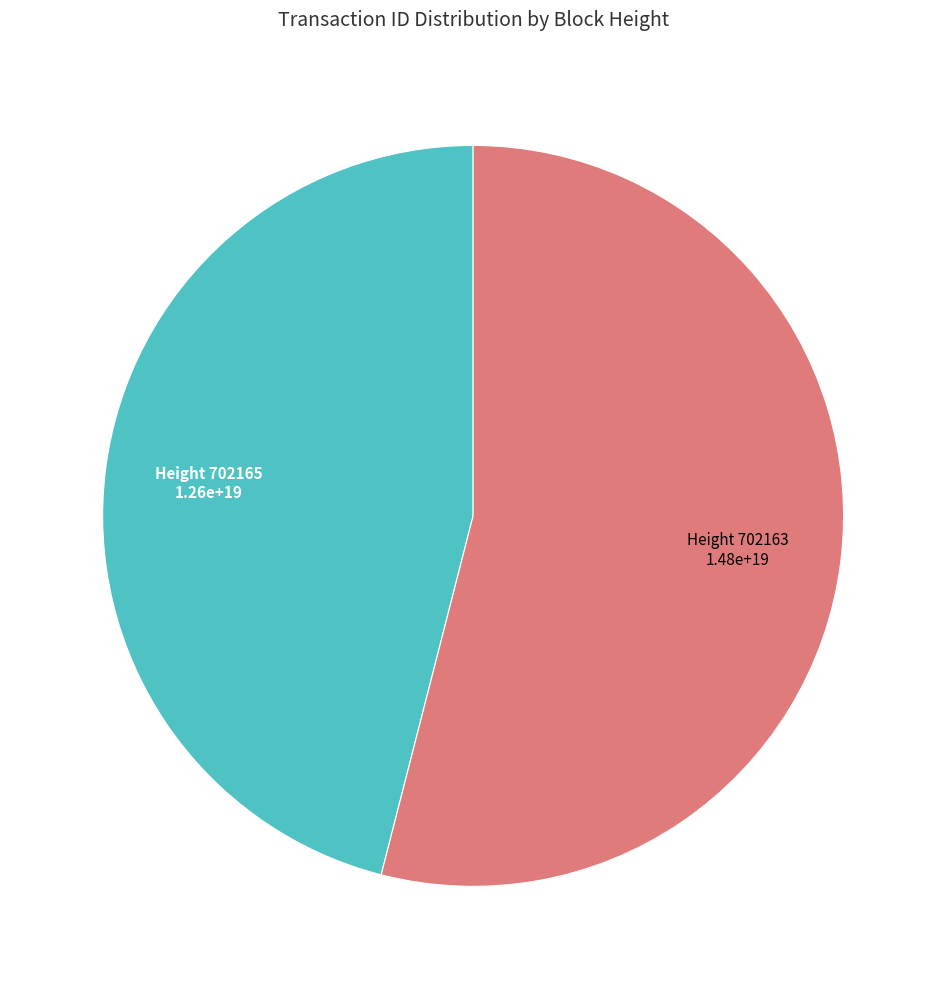

Which category has the smallest portion of the pie?

Height 702165